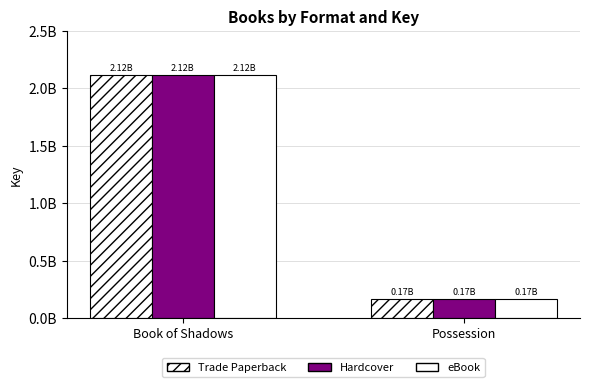

At Possession, list the series in order from smallest to largest.

Trade Paperback, Hardcover, eBook